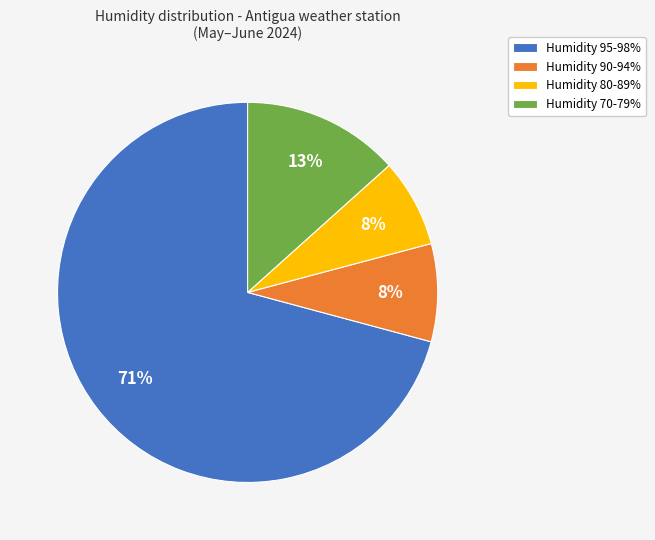

To the nearest percent, what is the difference between the largest and smallest slice percentages?

63%